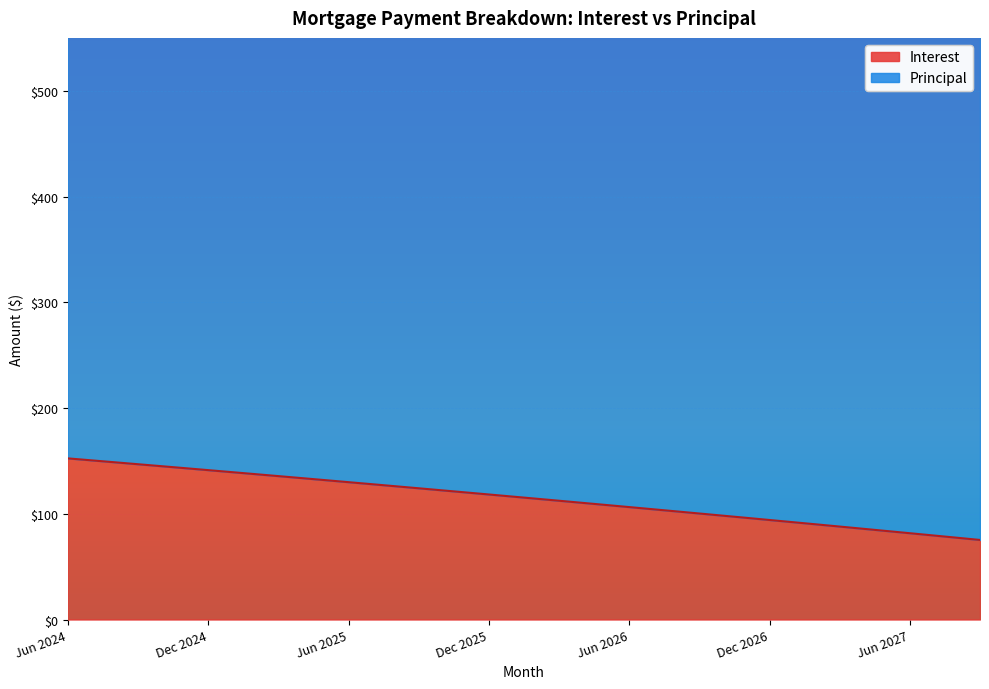

Approximately how many times larger is the value at Jul 2024 compared to Dec 2026?

1.6